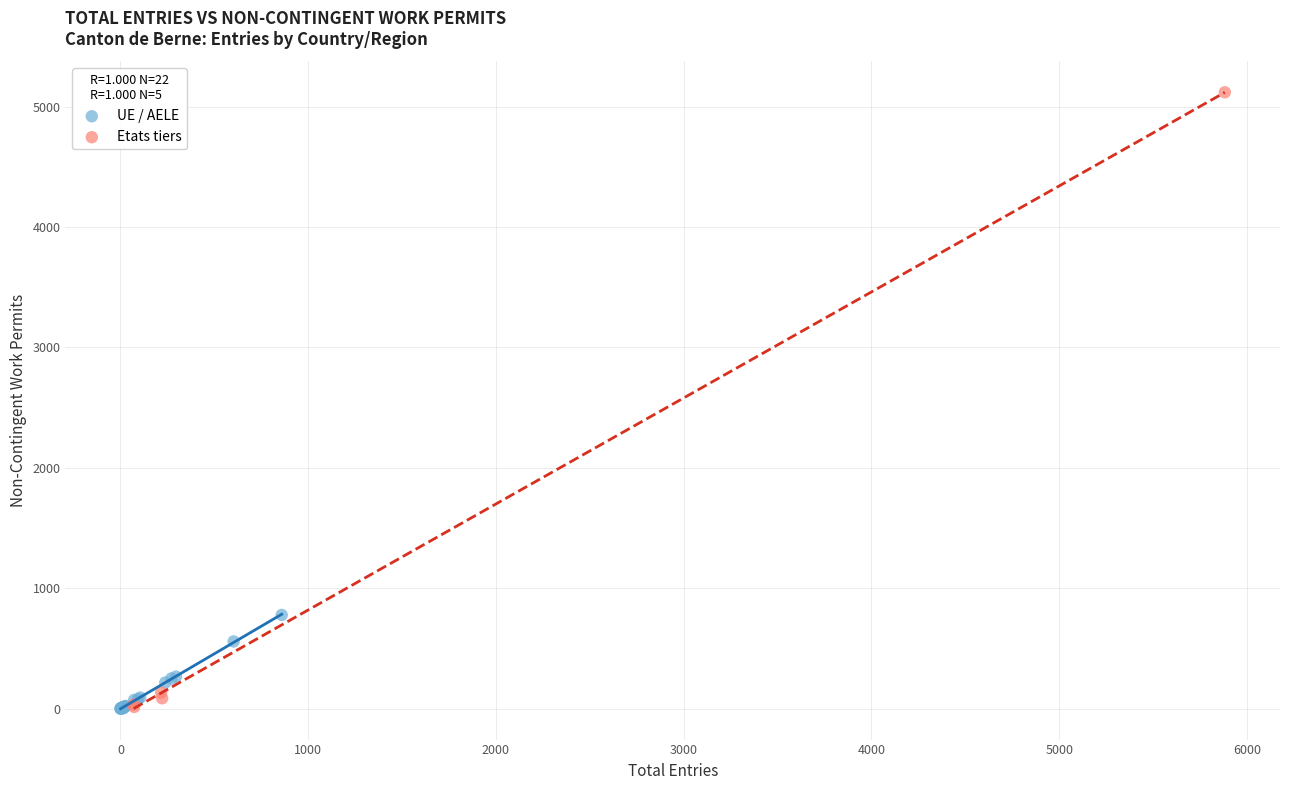

Which series has the largest Y range (max minus min)?

Etats tiers